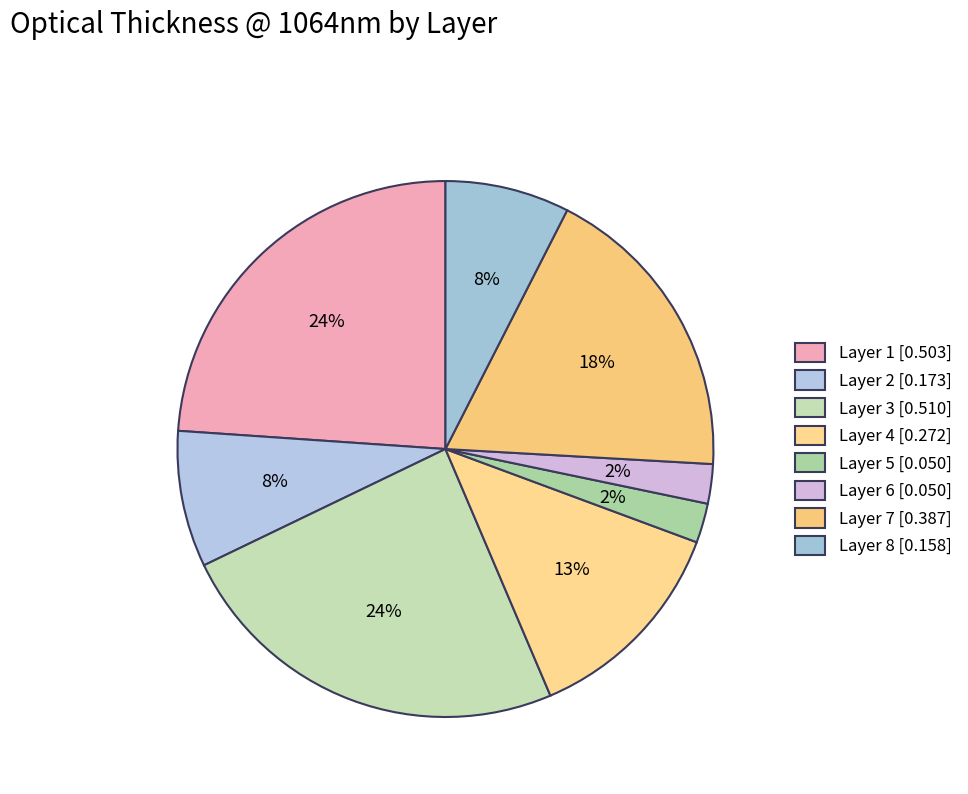

Does Layer 5 account for over 50% of the chart?

No